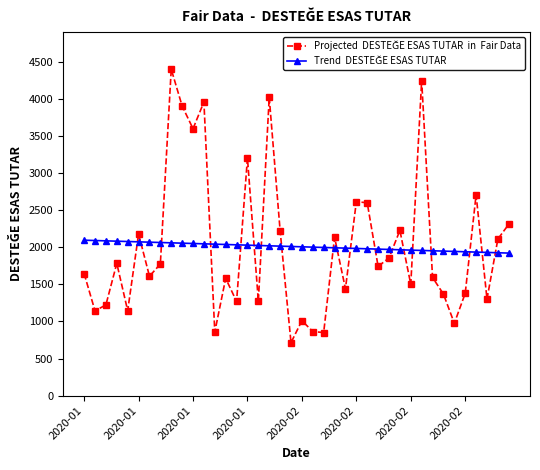

What is the maximum value shown in the chart?

4397.0